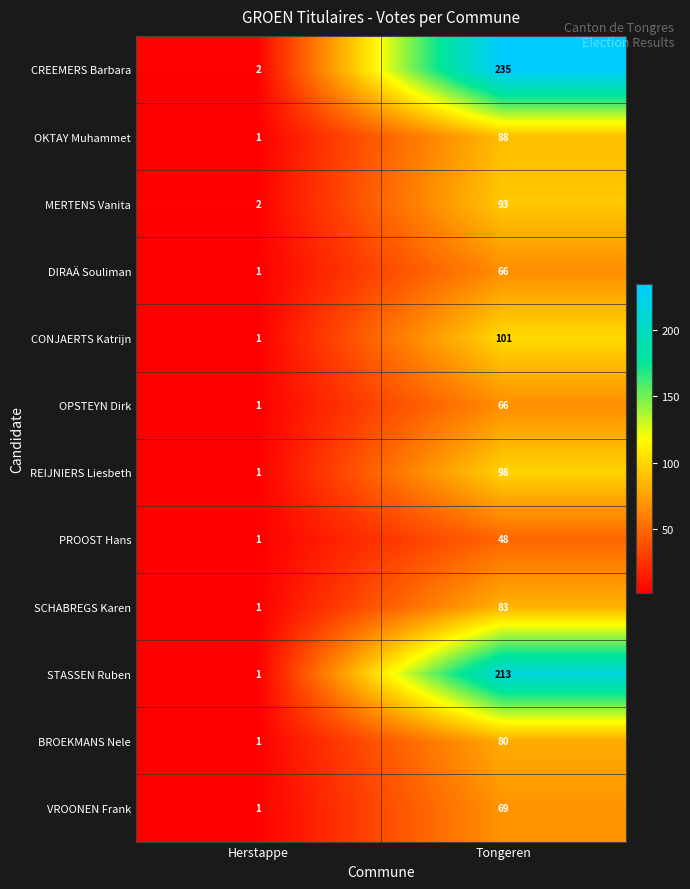

How many categories are shown in the chart?

2